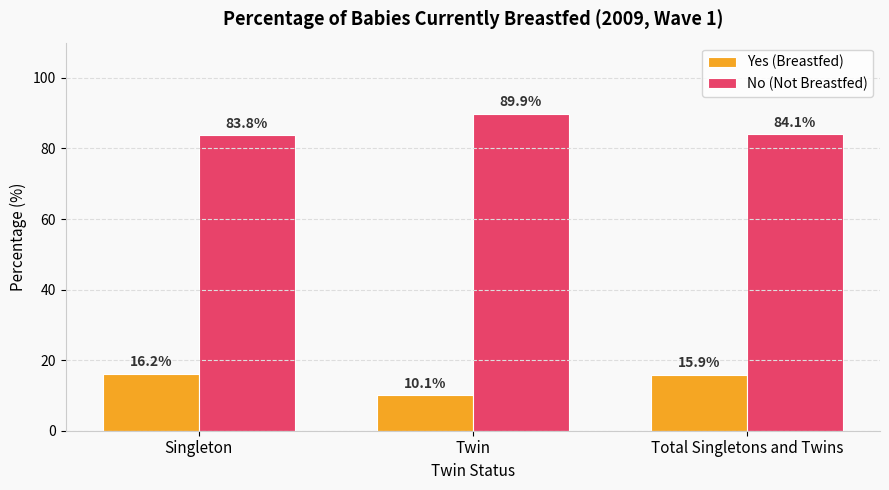

Reading left to right, what are all the values shown in this chart?

Yes (Breastfed): Singleton=16.2	Twin=10.1	Total Singletons and Twins=15.9
No (Not Breastfed): Singleton=83.8	Twin=89.9	Total Singletons and Twins=84.1